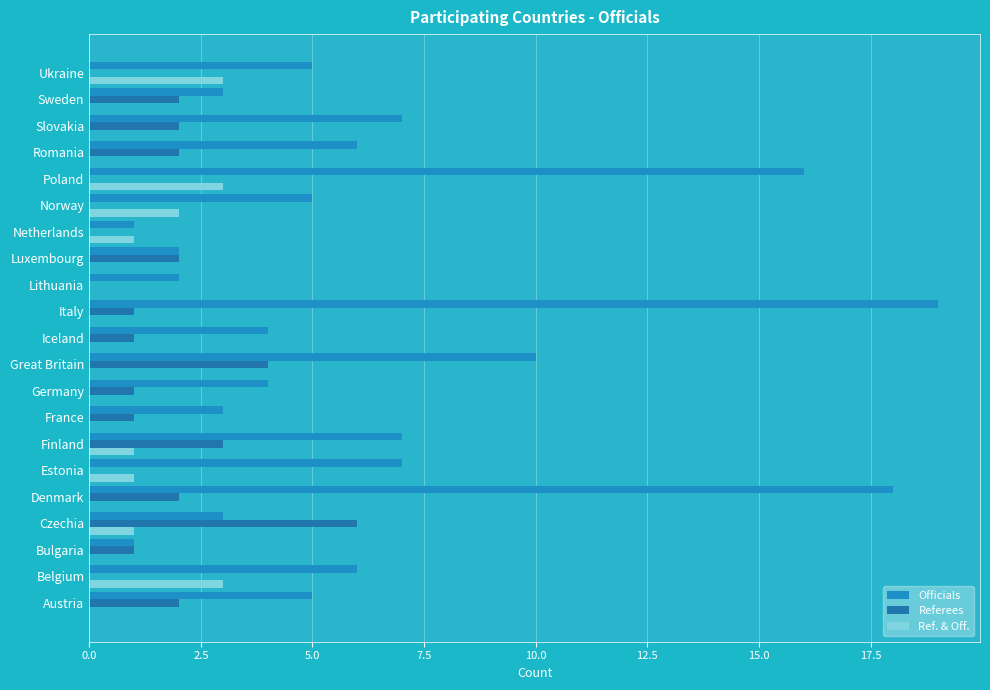

How many categories are shown in the chart?

21